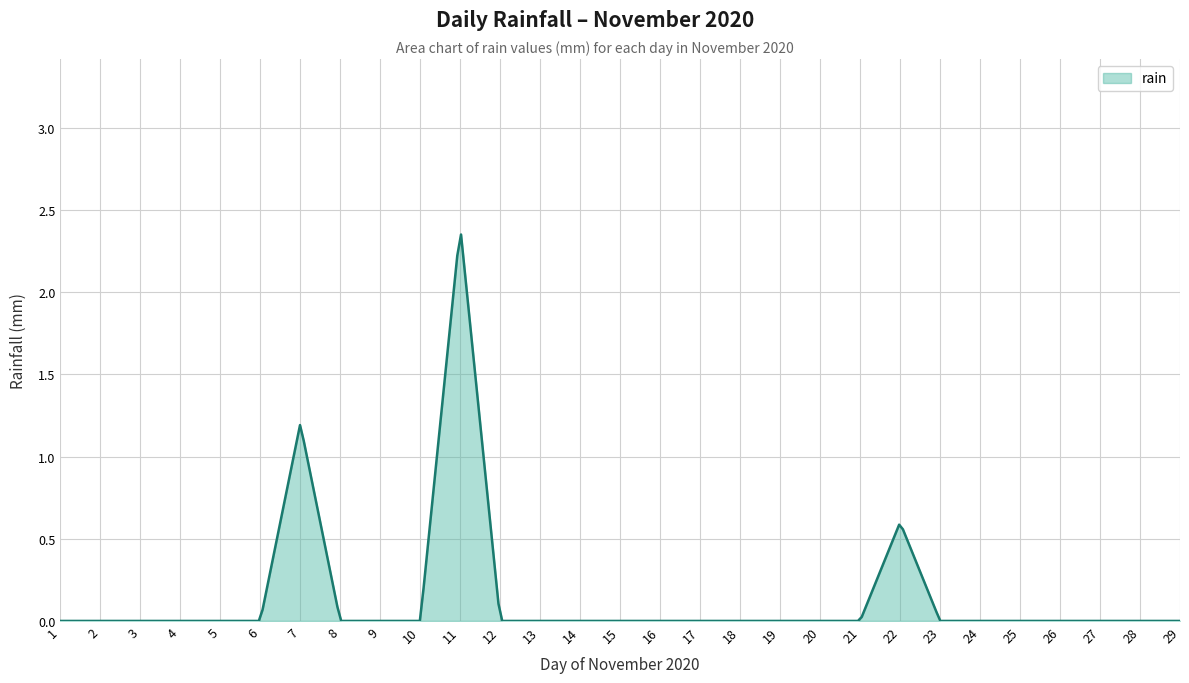

Rank the categories by value from lowest to highest.

2020-11-01, 2020-11-02, 2020-11-03, 2020-11-04, 2020-11-05, 2020-11-06, 2020-11-08, 2020-11-09, 2020-11-10, 2020-11-12, 2020-11-13, 2020-11-14, 2020-11-15, 2020-11-16, 2020-11-17, 2020-11-18, 2020-11-19, 2020-11-20, 2020-11-21, 2020-11-23, 2020-11-24, 2020-11-25, 2020-11-26, 2020-11-27, 2020-11-28, 2020-11-29, 2020-11-22, 2020-11-07, 2020-11-11